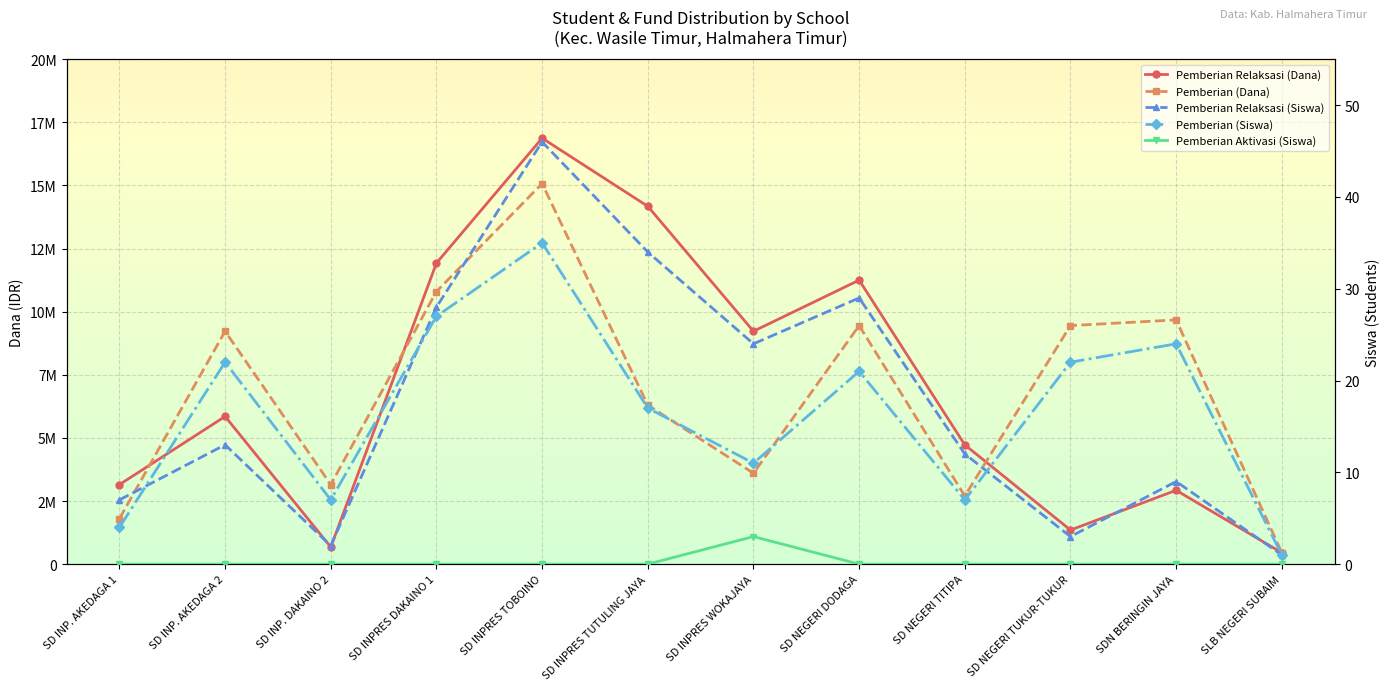

How many series are shown in this chart?

5